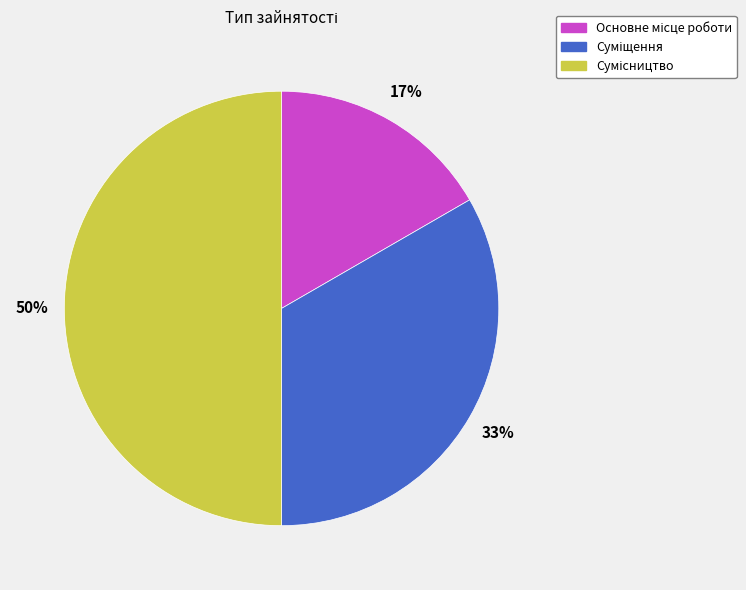

To the nearest percent, what is the difference between the largest and smallest slice percentages?

33%